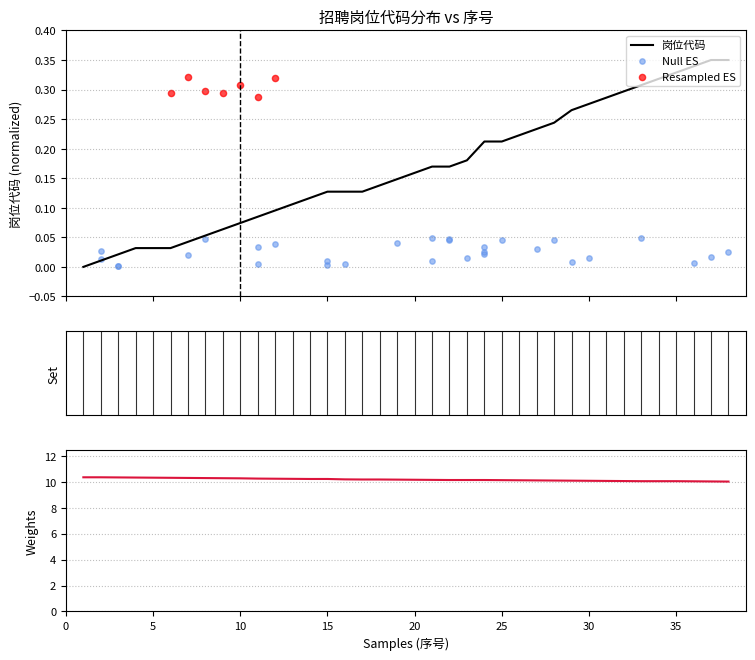

What is the change in value from 5 to 17?

+0.1